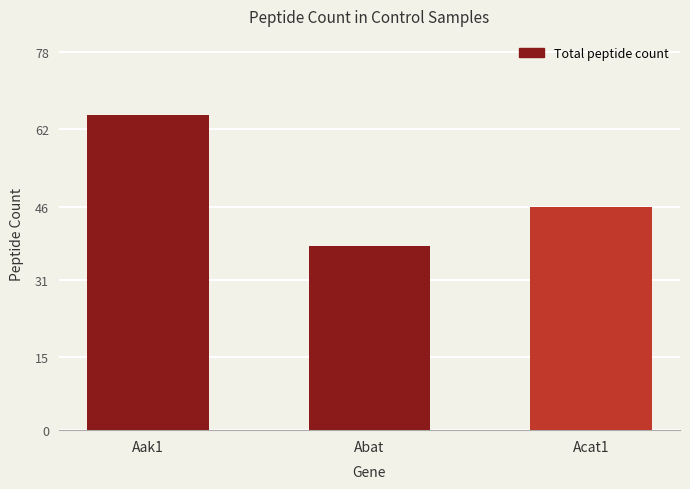

What is the greatest value displayed?

65